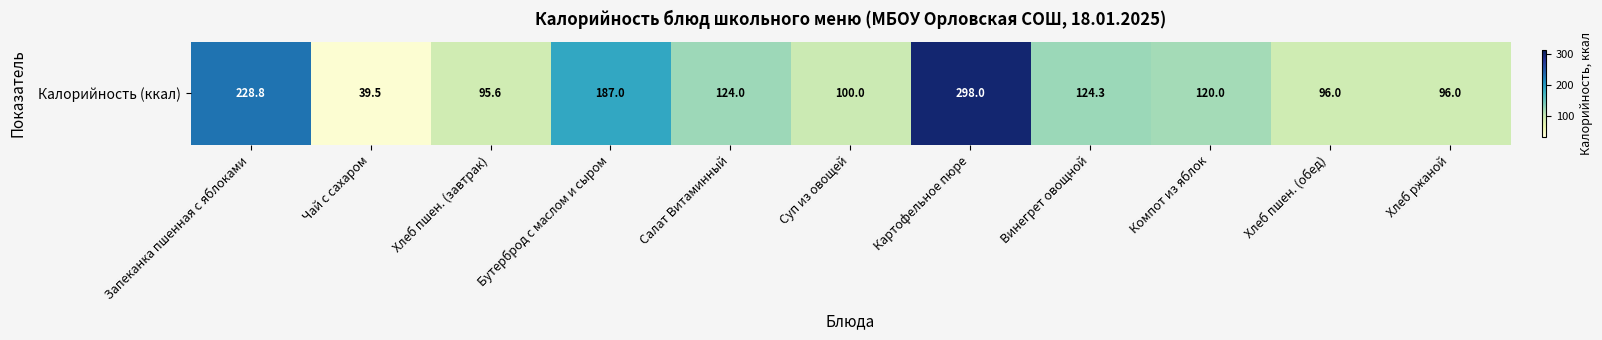

List the labels in order of value, largest first.

Картофельное пюре, Запеканка пшенная с яблоками, Бутерброд с маслом и сыром, Винегрет овощной, Салат Витаминный, Компот из яблок, Суп из овощей, Хлеб пшен. (обед), Хлеб ржаной, Хлеб пшен. (завтрак), Чай с сахаром